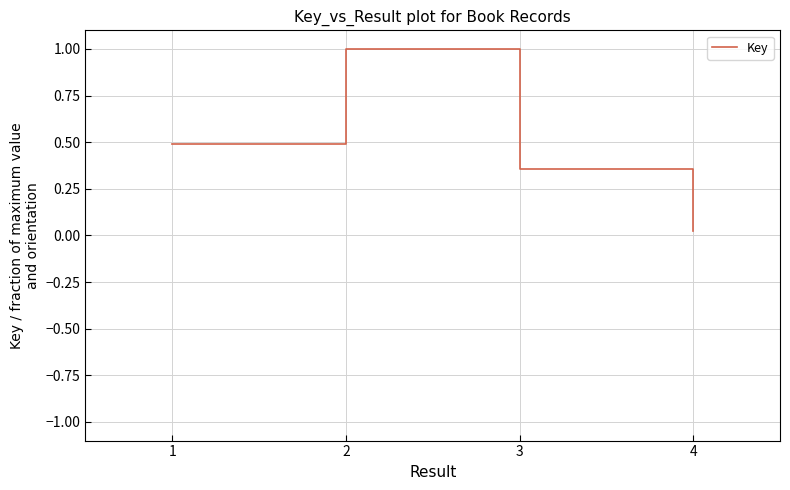

Which label corresponds to the smallest value in the chart?

4